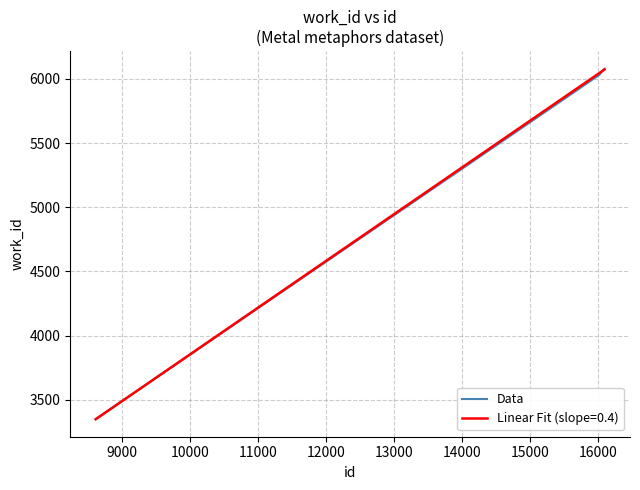

What is the maximum value for Data?

6080.0